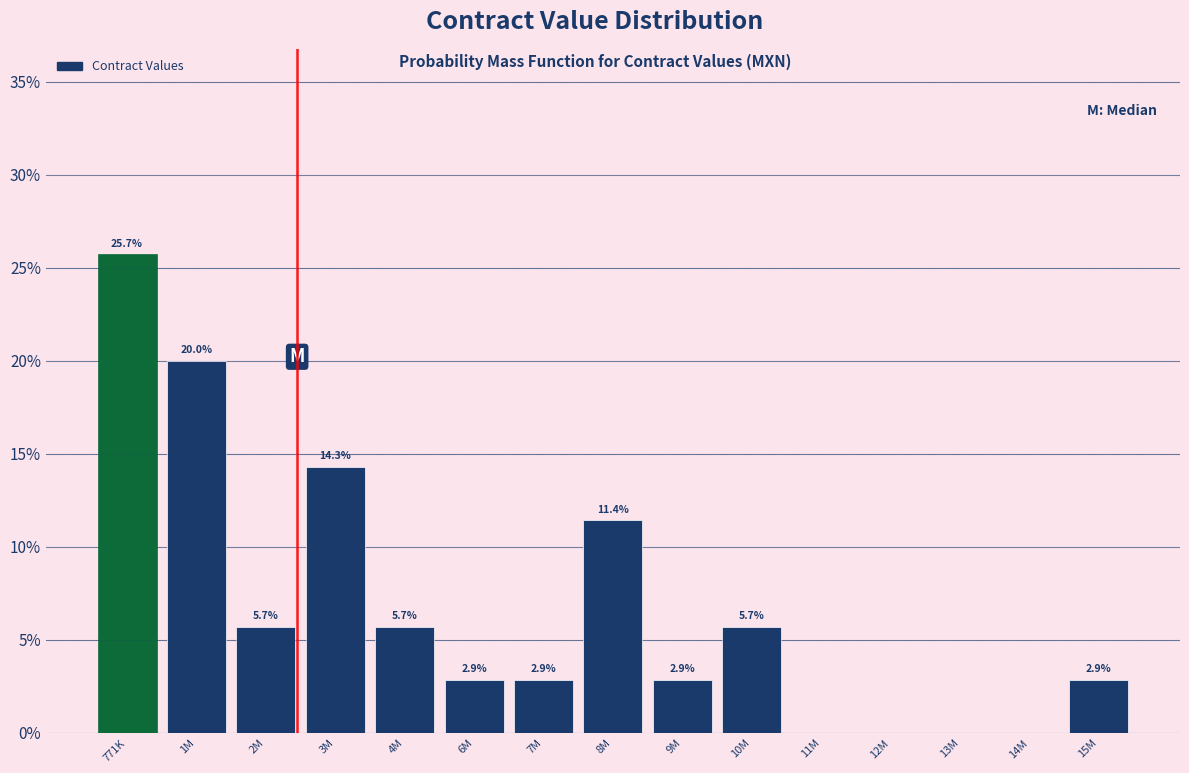

Reading left to right, transcribe all the data shown in this chart.

771K=25.7	1M=20.0	2M=5.7	3M=14.3	4M=5.7	6M=2.9	7M=2.9	8M=11.4	9M=2.9	10M=5.7	11M=0.0	12M=0.0	13M=0.0	14M=0.0	15M=2.9